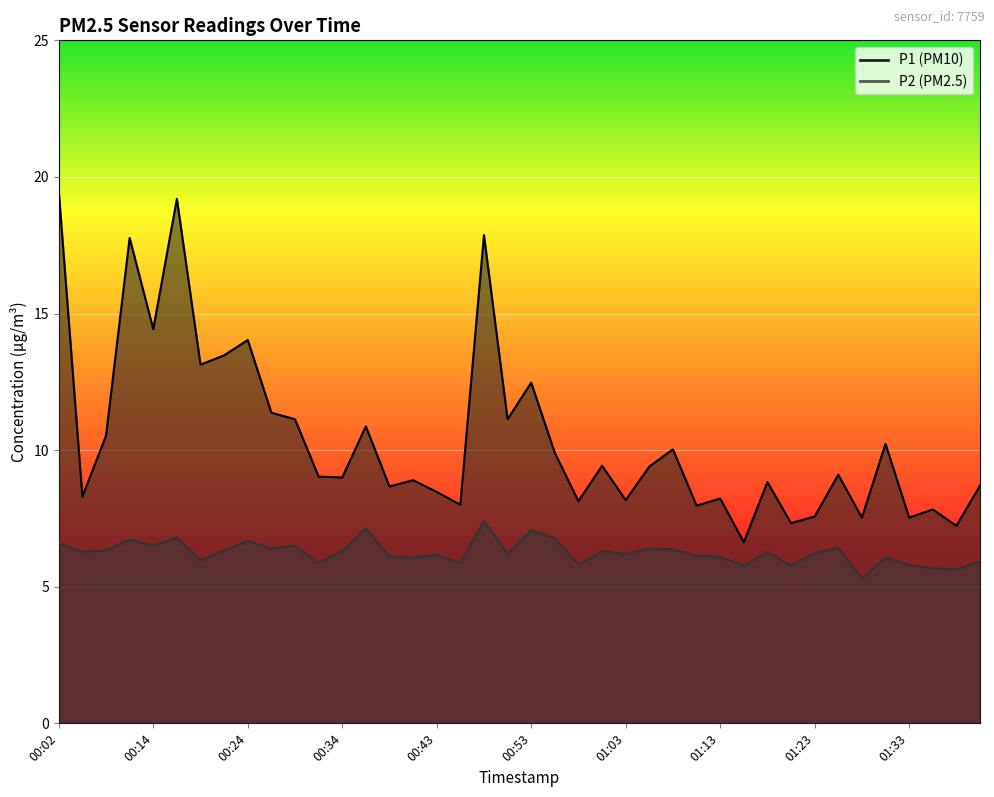

True or false: P2 has a value of 10.1 at 01:13.

False